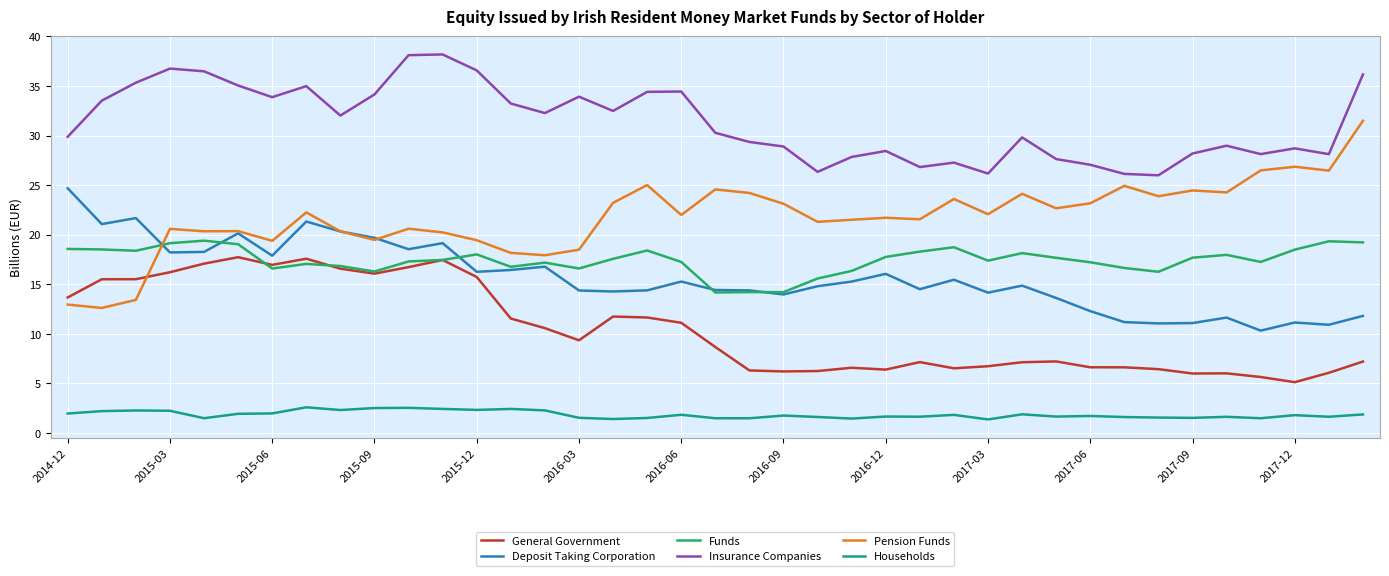

Which series has the largest total across all categories?

Insurance Companies